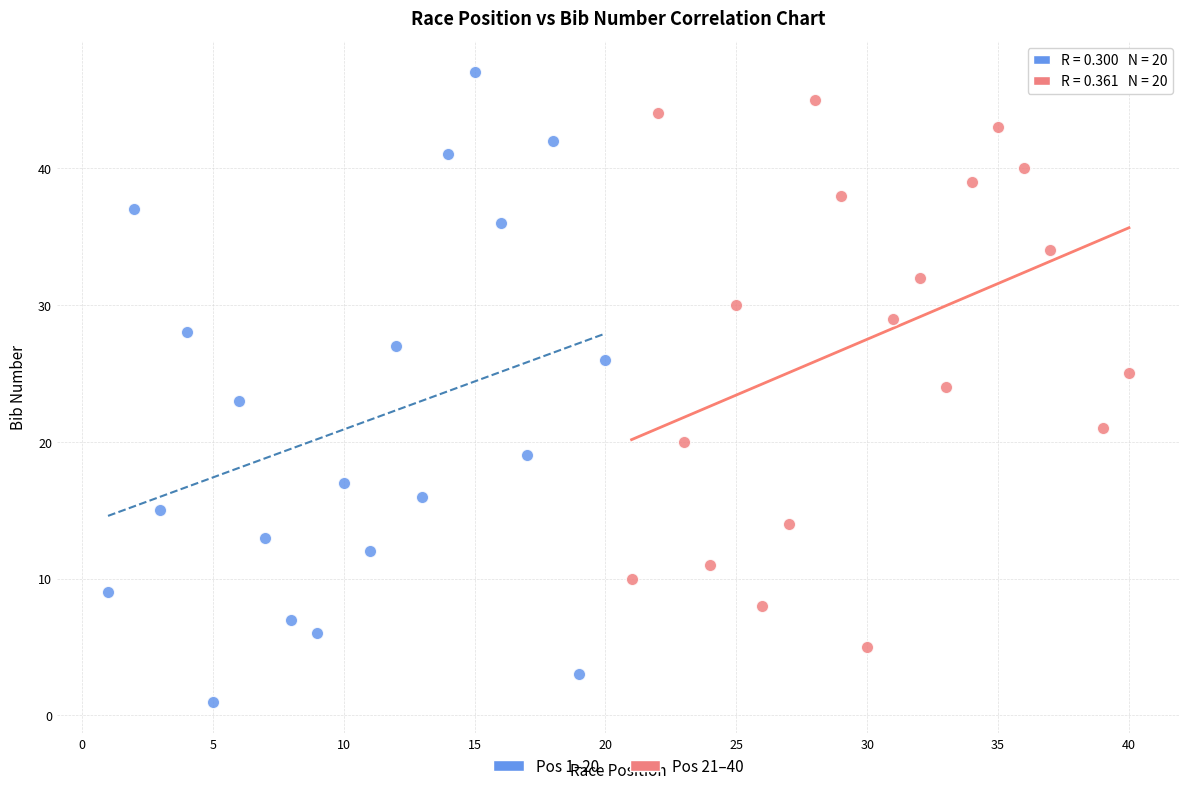

Which series has the widest spread of Y values?

Pos 1–20